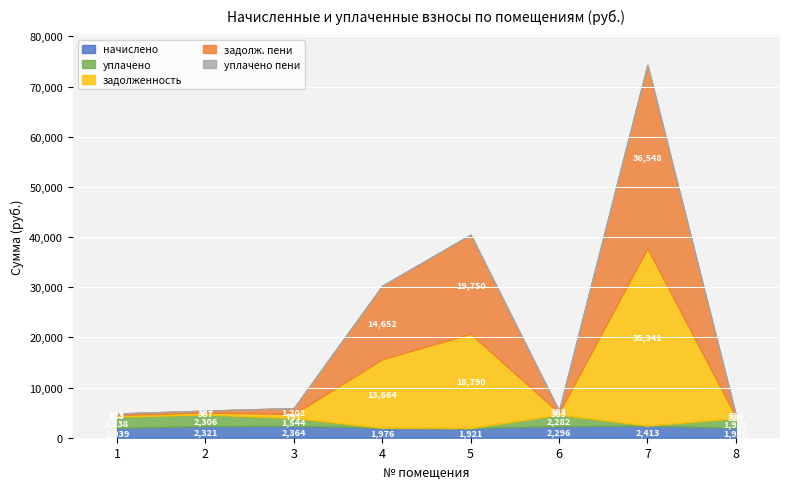

The уплачено пени series shows -15.5 at 2. True or false?

False